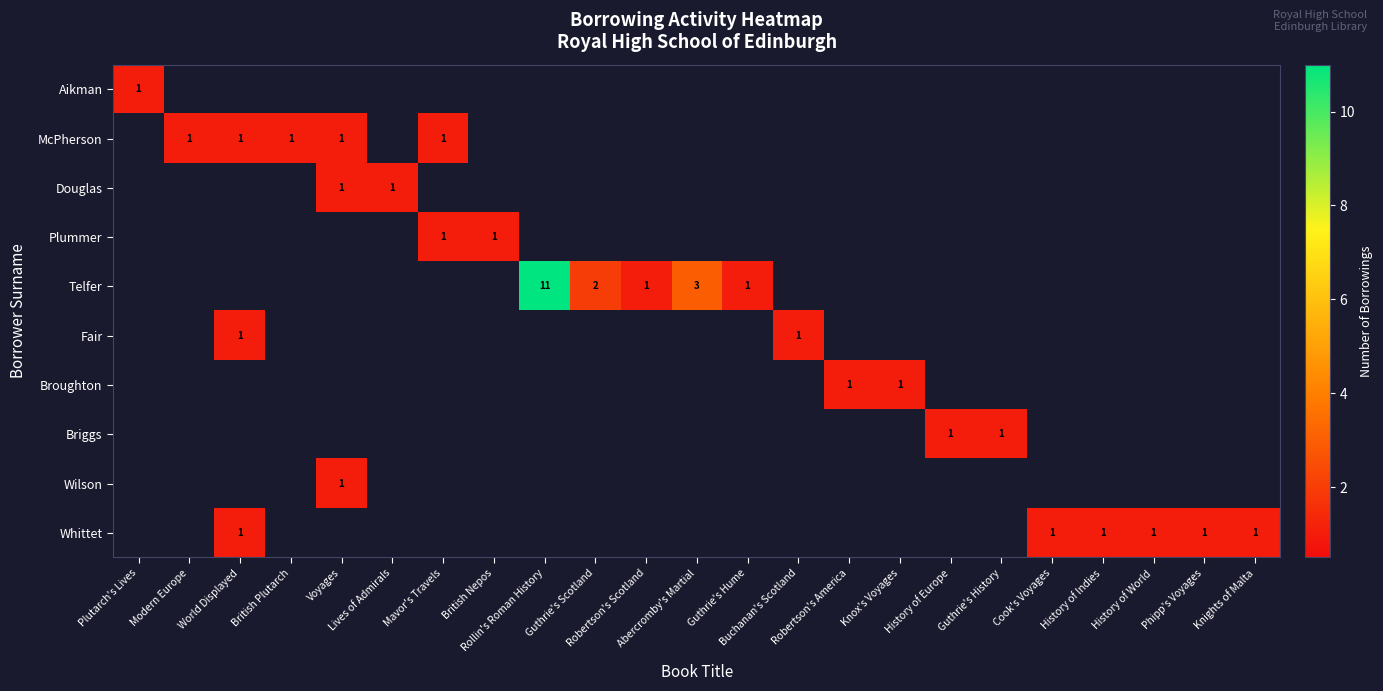

Is the value of Broughton at Phipp's Voyages greater than the value of Whittet at British Nepos?

No